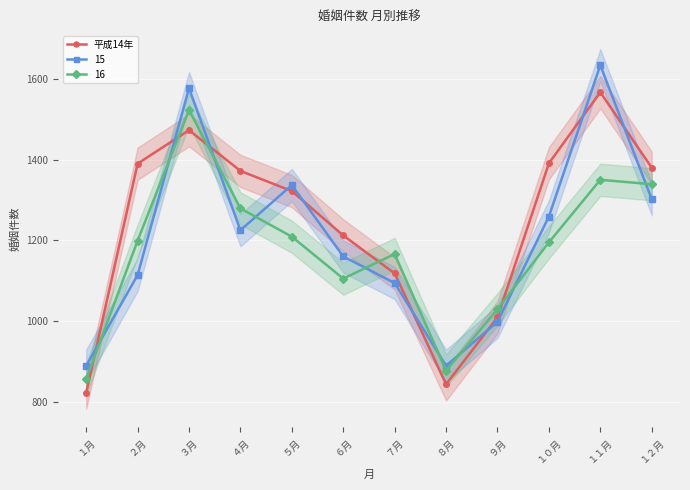

At which label does the data first exceed 1372?

２月